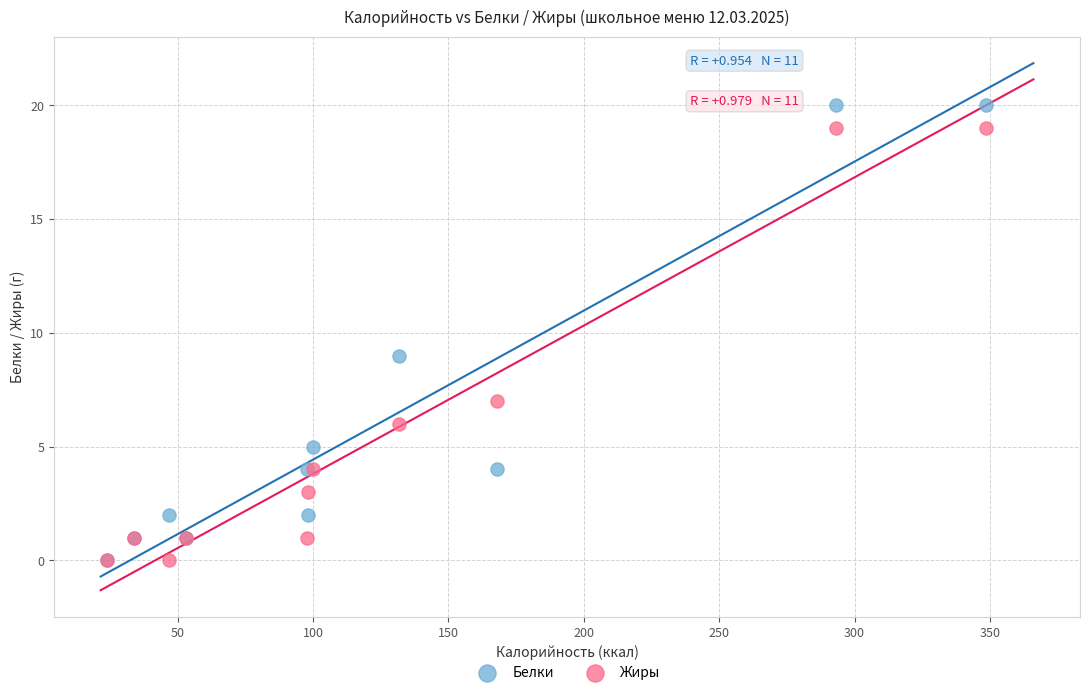

Across all series, what Y value is closest to 10?

9